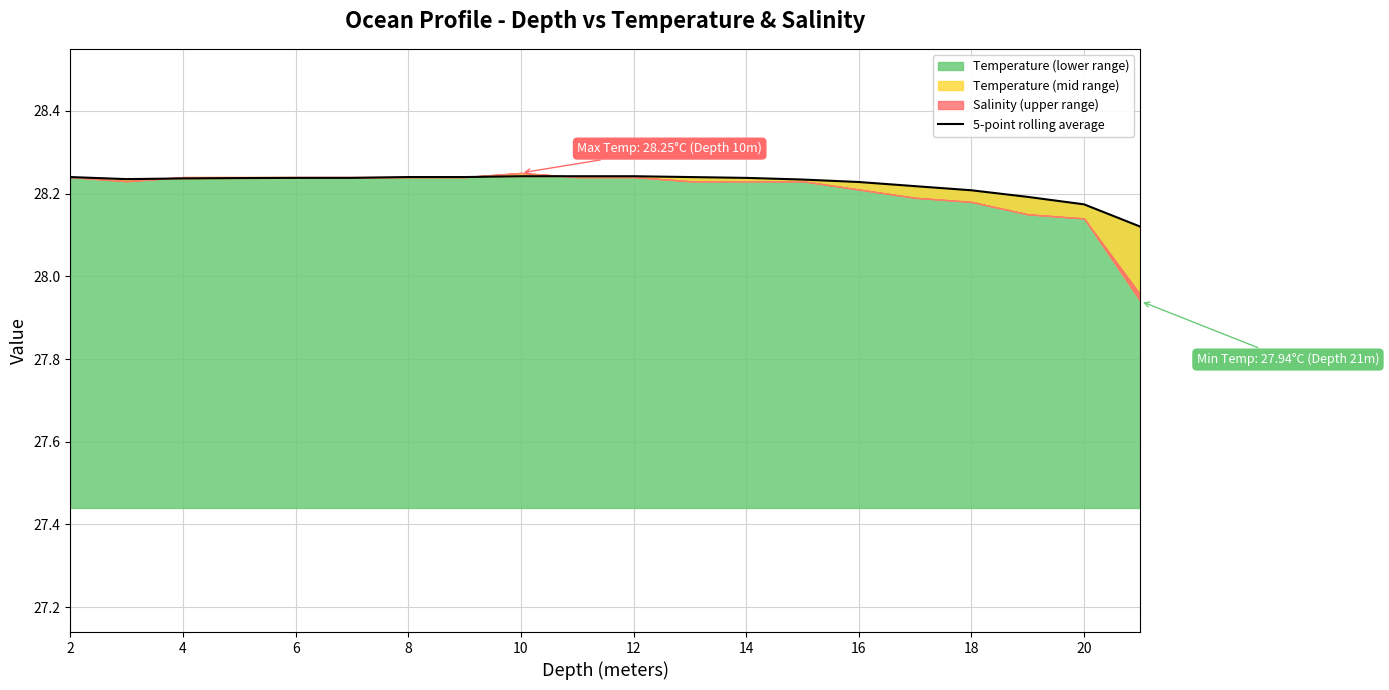

True or false: Temperature (lower range) has a value of 18.2 at 14.

False